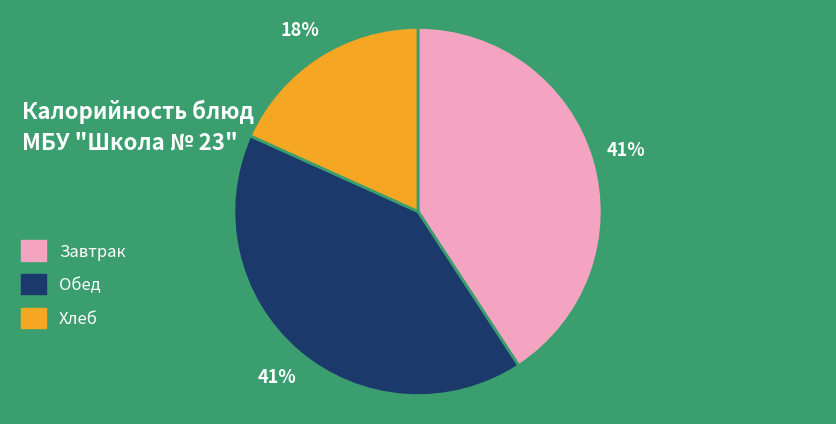

What is the smallest slice in the pie chart?

Хлеб